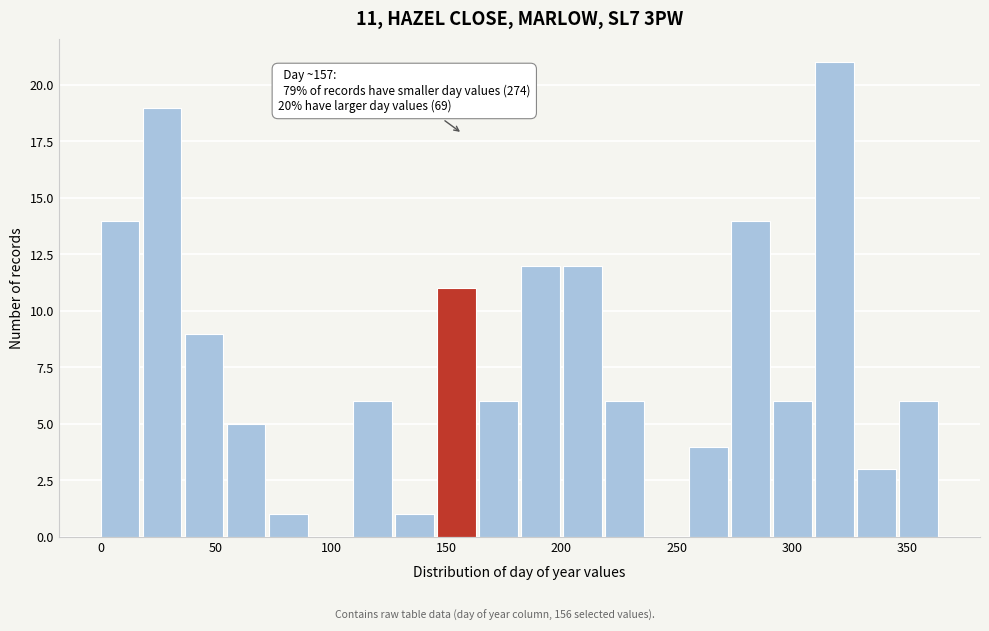

Around what value on the x-axis is the tallest bar? Give the approximate position of its centre, as read against the axis.

320